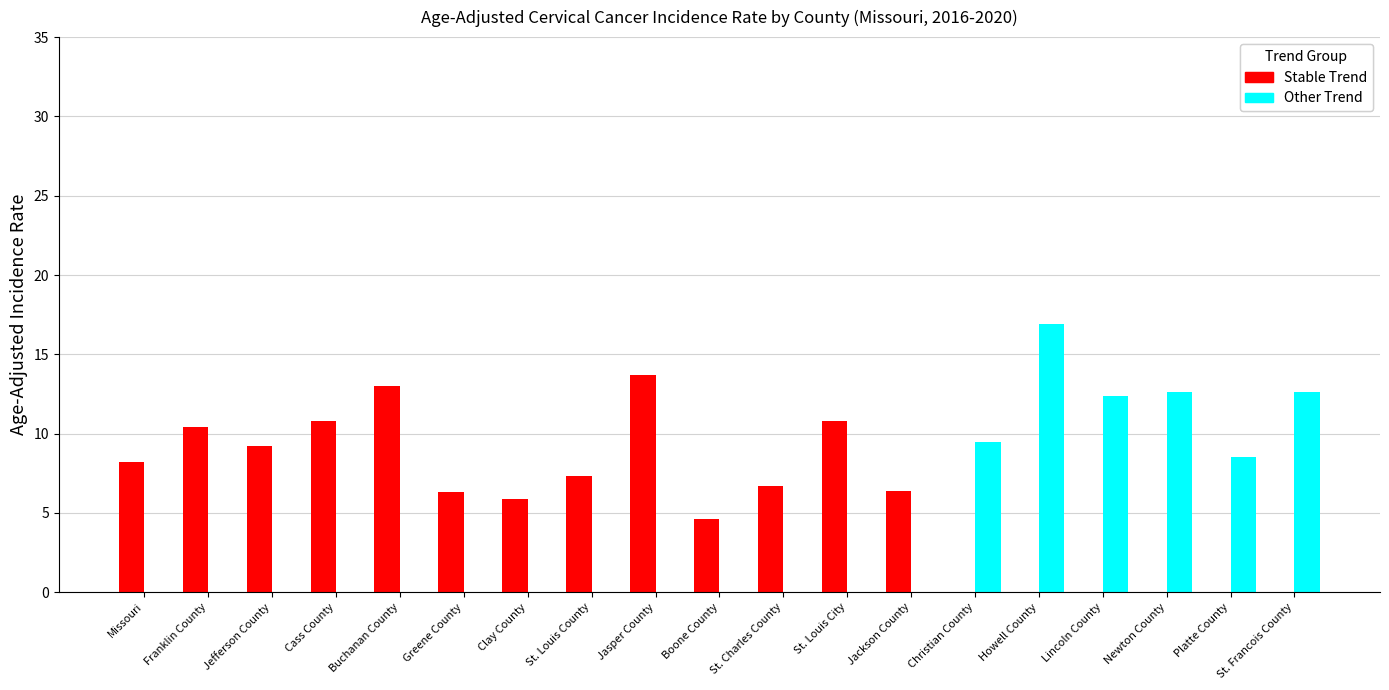

Are the bars grouped side by side (vs. stacked)?

Yes